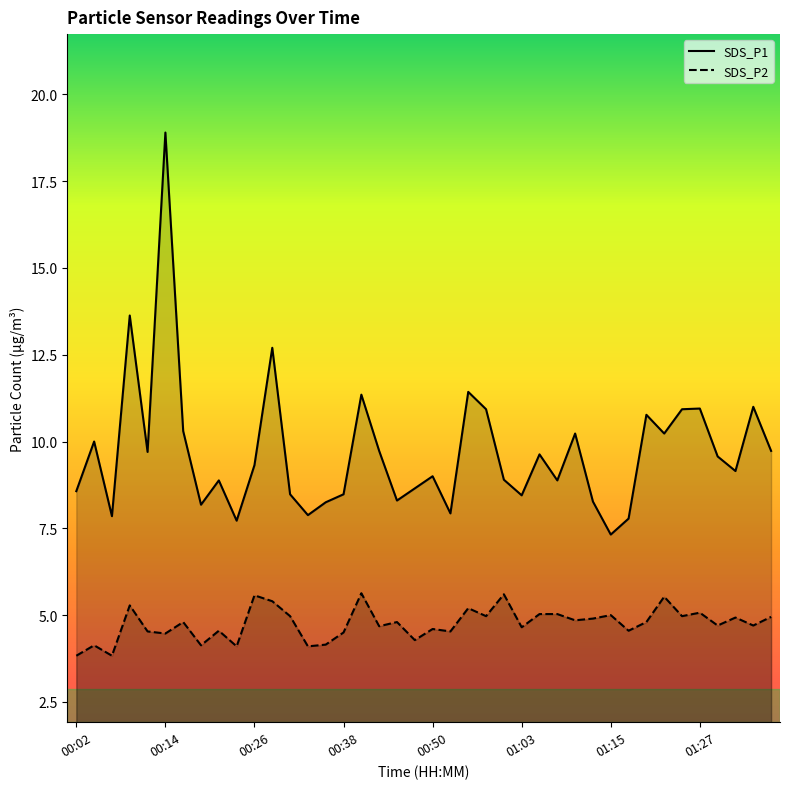

True or false: SDS_P1 and SDS_P2 cross at least once.

False